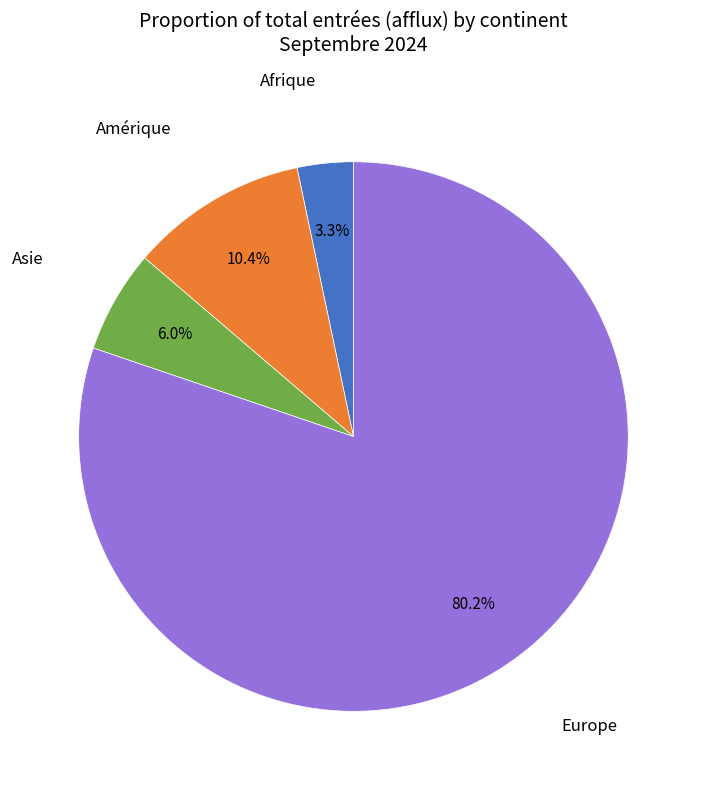

To the nearest percent, what is the difference between the largest and smallest slice percentages?

77%